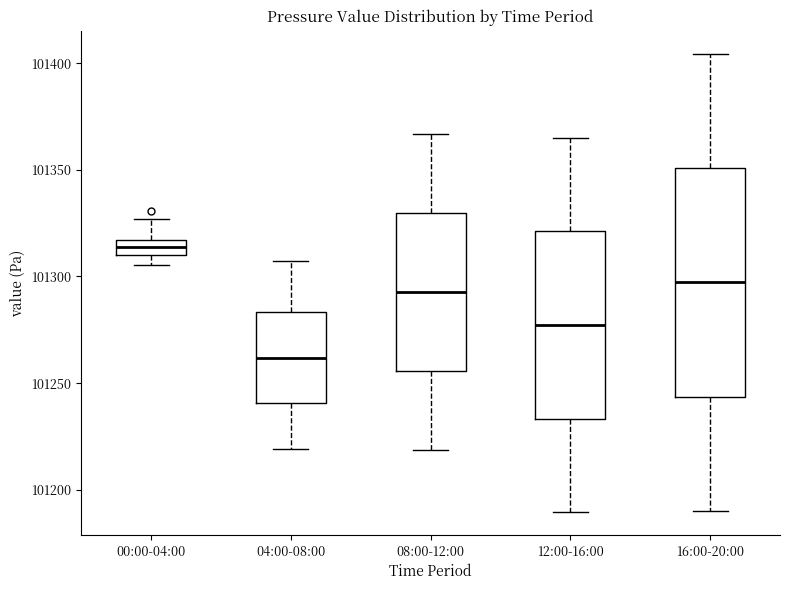

Where does the upper whisker of the box for 04:00-08:00 end on the y-axis? The values are not printed on the chart, so give them approximately, as read against the axis.

101310